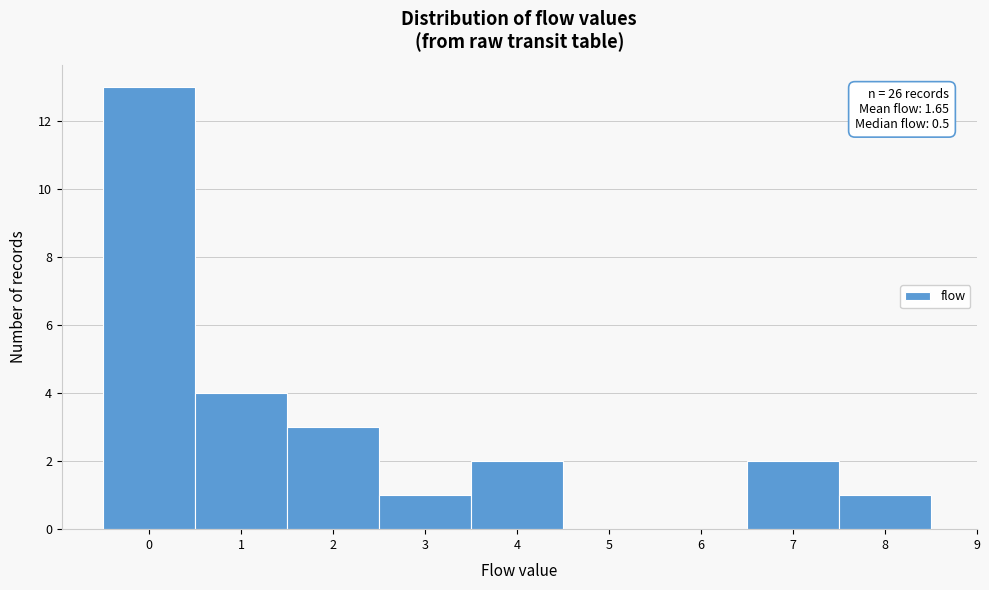

Over which range of the x-axis is the bar tallest?

-0.5 to 0.5